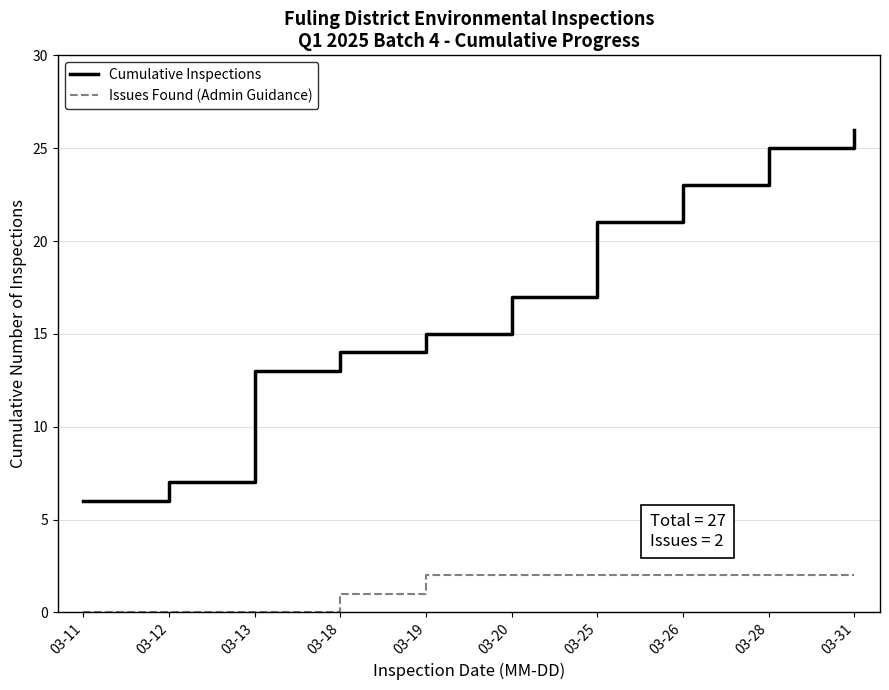

Reading left to right, what are all the values shown in this chart?

Cumulative Inspections: 03-11=6	03-12=7	03-13=13	03-18=14	03-19=15	03-20=17	03-25=21	03-26=23	03-28=25	03-31=26
Issues Found (Admin Guidance): 03-11=0	03-12=0	03-13=0	03-18=1	03-19=2	03-20=2	03-25=2	03-26=2	03-28=2	03-31=2